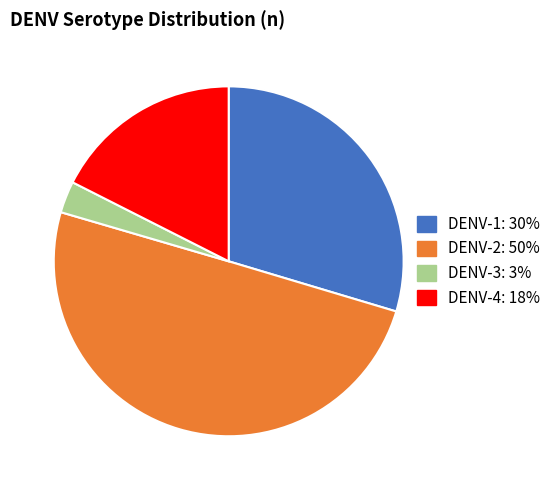

Is the sum of DENV-3 and DENV-1 greater than half?

No